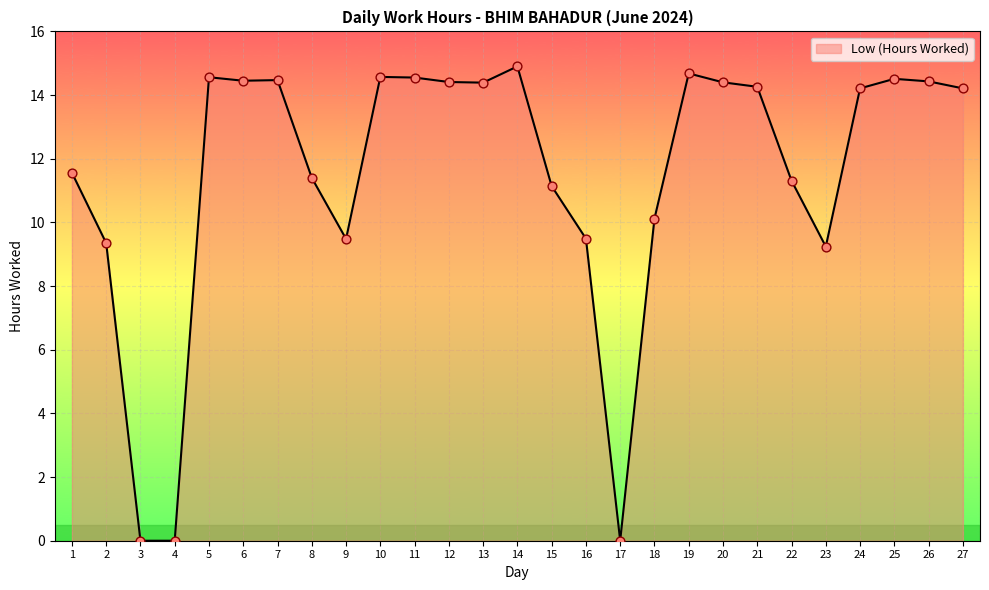

What is the ratio of the value at 22 to the value at 9?

1.2